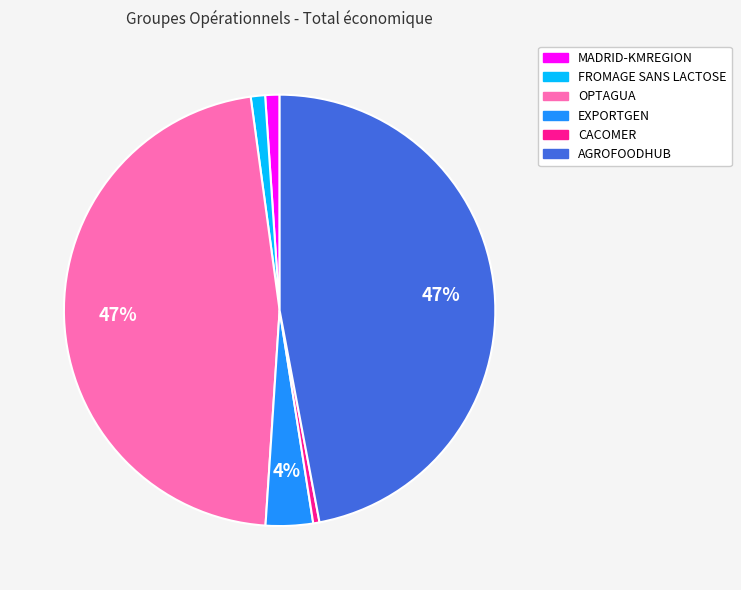

Between OPTAGUA and EXPORTGEN, which is larger?

OPTAGUA